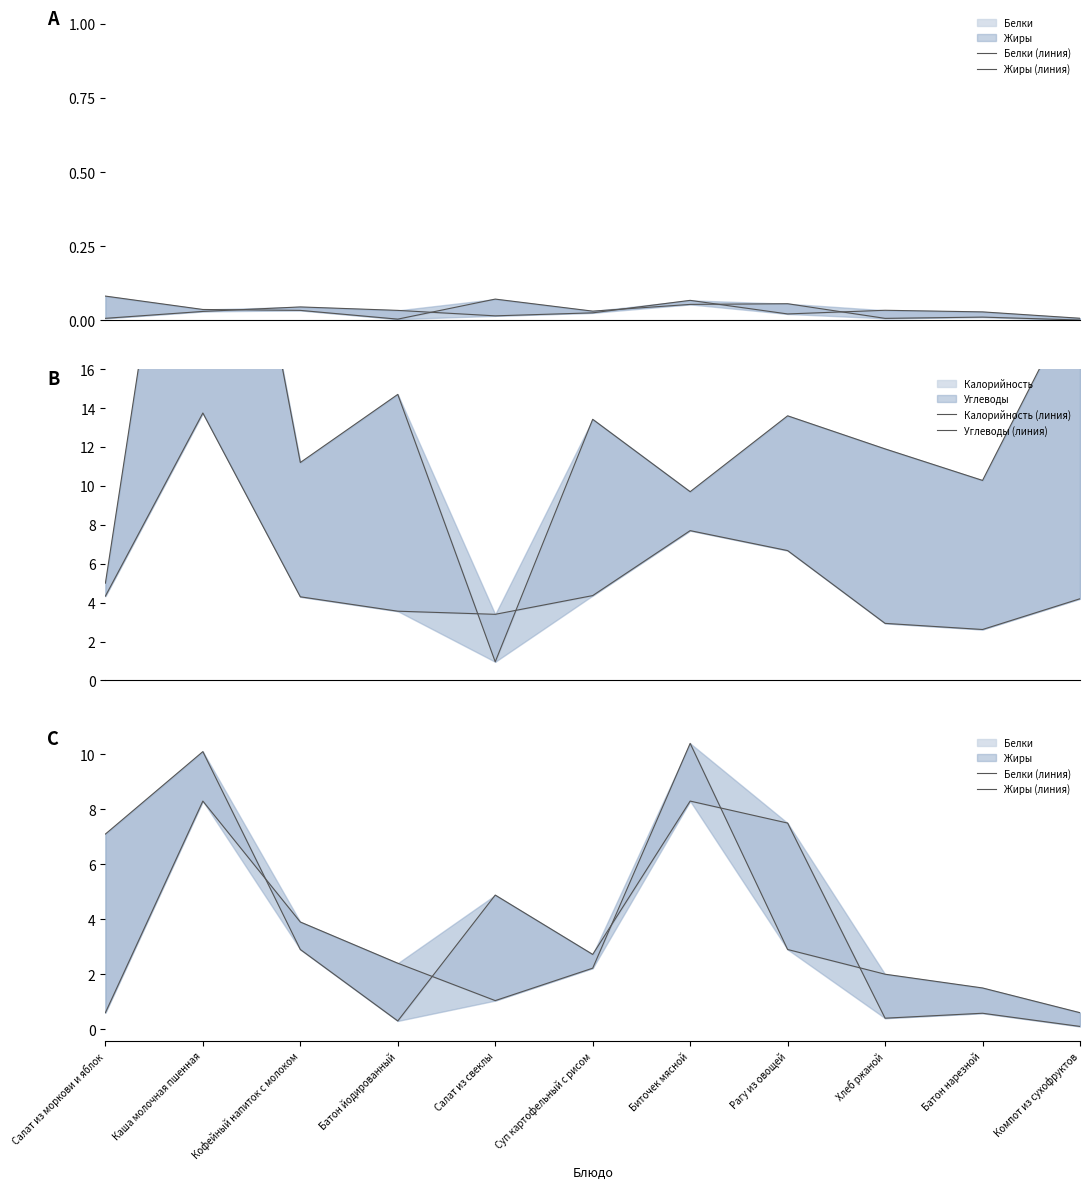

What is the maximum value for Калорийность (линия)?

13.7